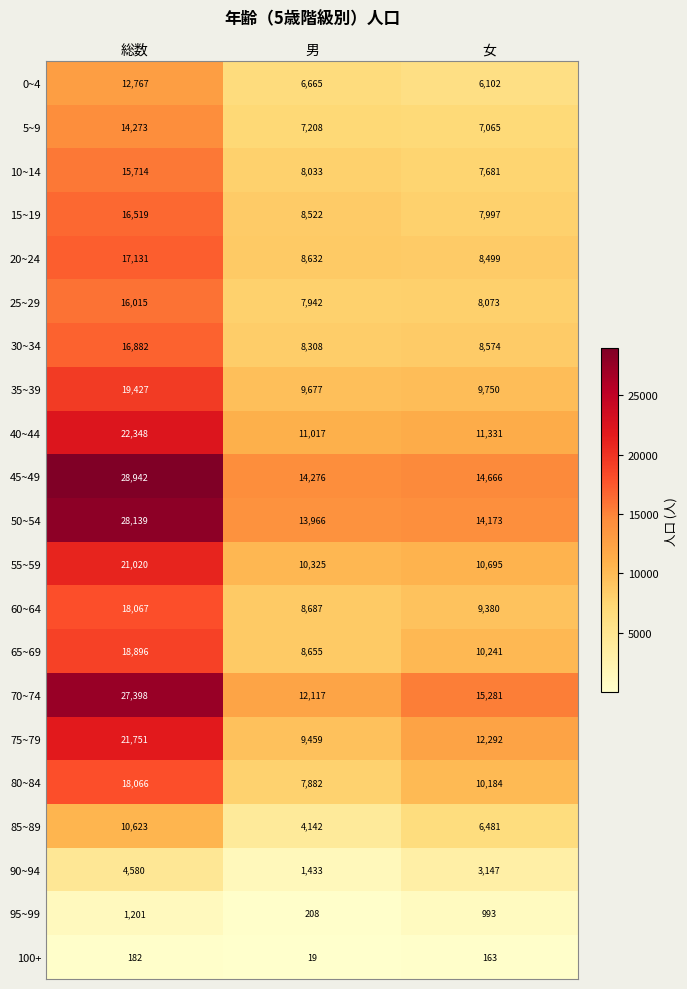

What is the difference between the highest and lowest values at 総数?

28760